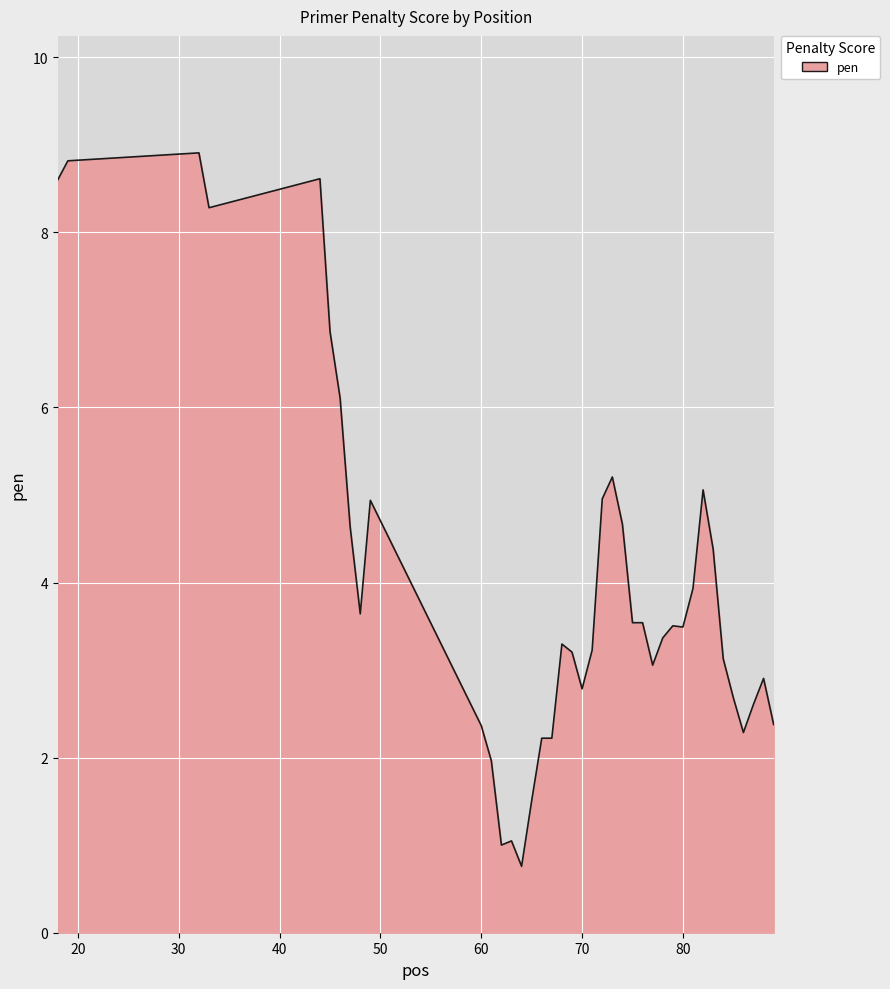

What is the maximum value shown in the chart?

8.9